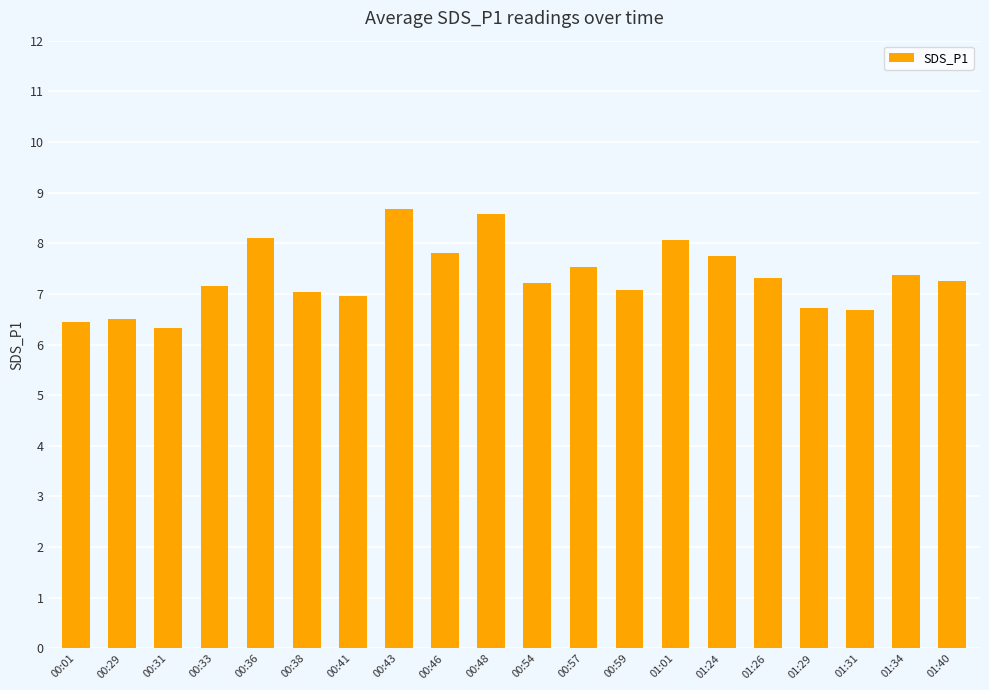

What position from the left is 00:46?

9